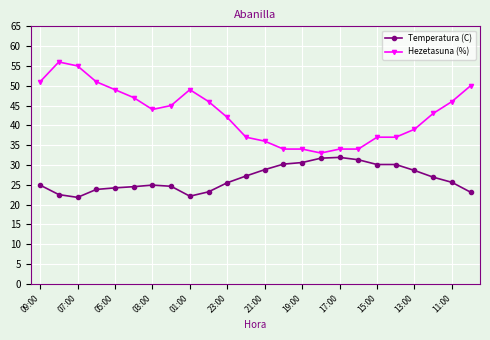

At how many categories does at least one series exceed 52?

2